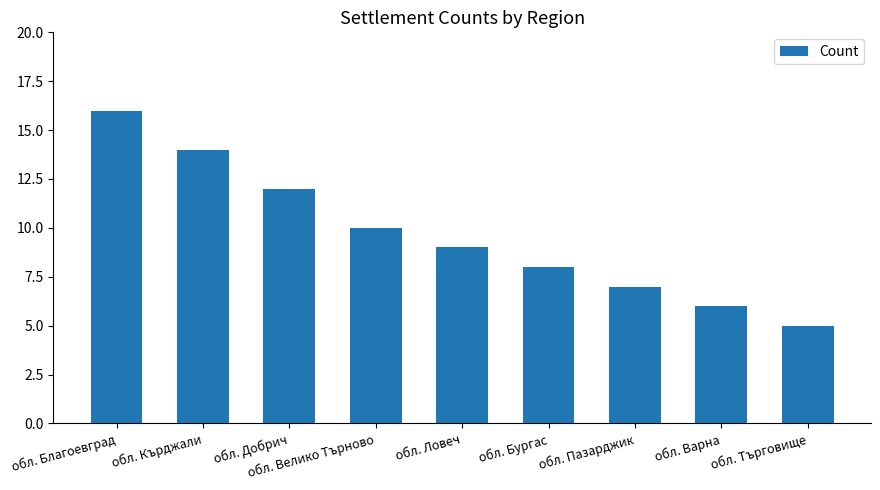

Which category has the lowest value across all series?

обл. Търговище